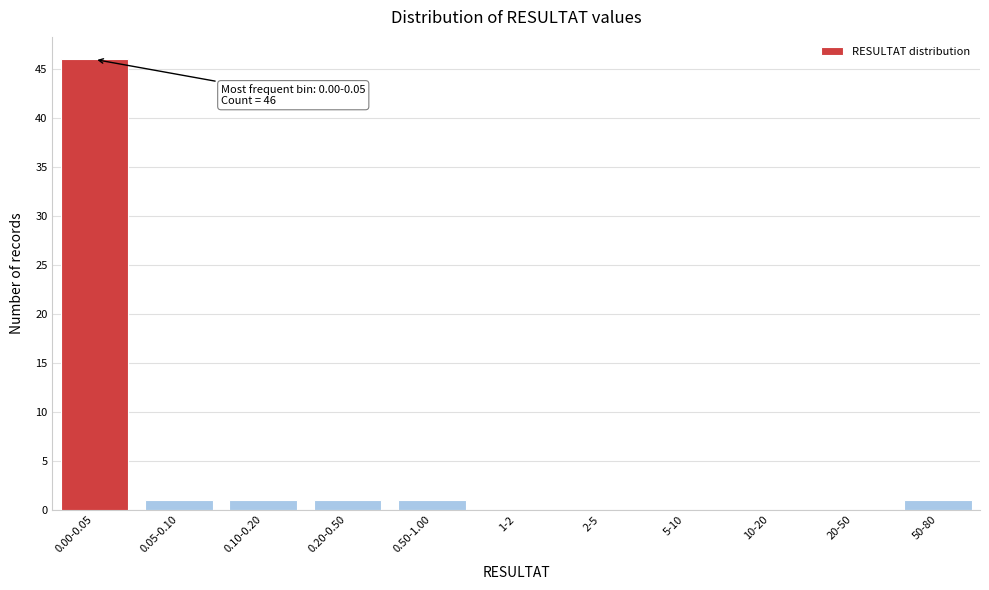

Reading left to right, extract all data points from this chart.

0.00-0.05=46	0.05-0.10=1	0.10-0.20=1	0.20-0.50=1	0.50-1.00=1	1-2=0	2-5=0	5-10=0	10-20=0	20-50=0	50-80=1